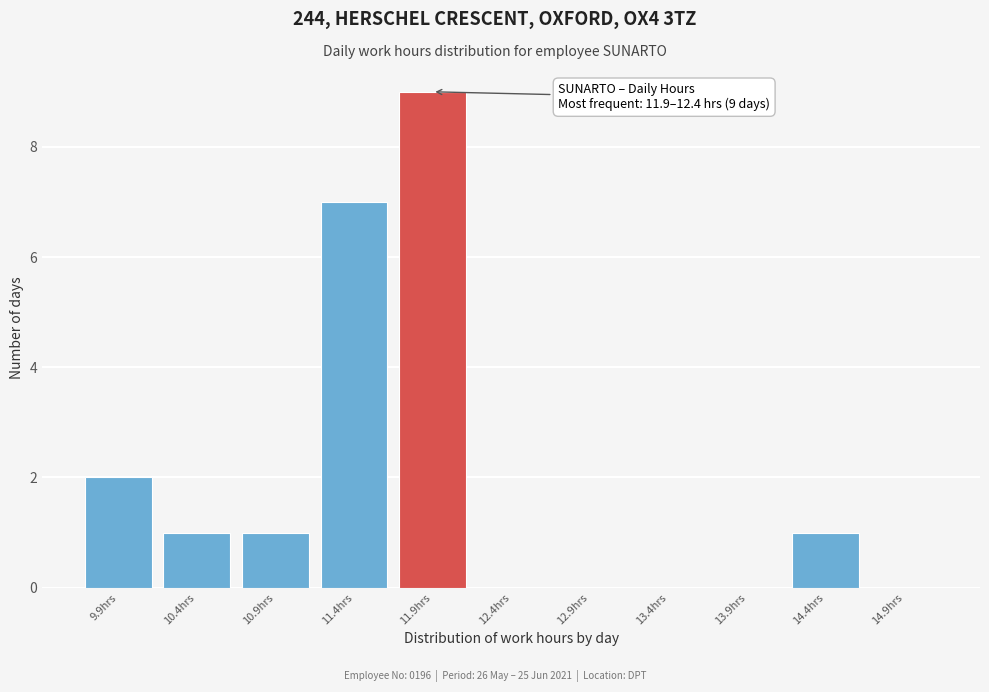

Reading left to right, what are all the values shown in this chart?

9.9hrs=2	10.4hrs=1	10.9hrs=1	11.4hrs=7	11.9hrs=9	12.4hrs=0	12.9hrs=0	13.4hrs=0	13.9hrs=0	14.4hrs=1	14.9hrs=0